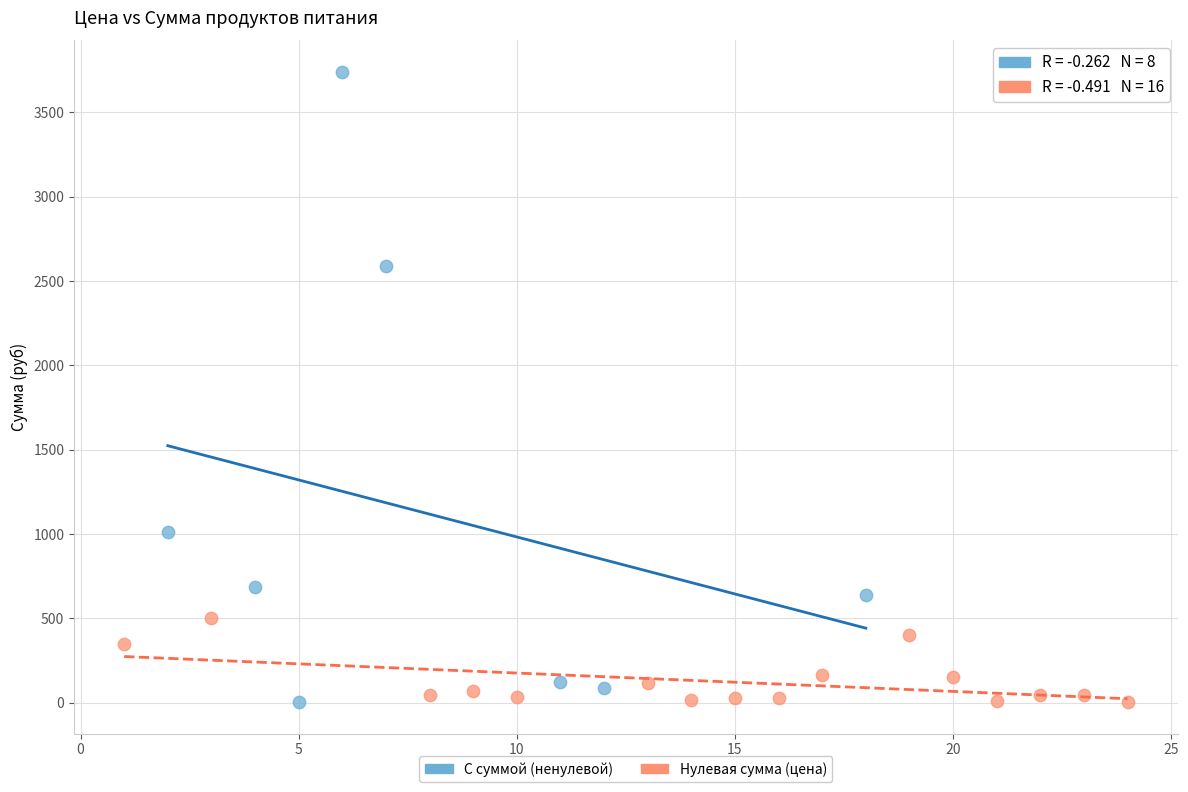

Which series reaches the maximum Y coordinate?

С суммой (ненулевой)